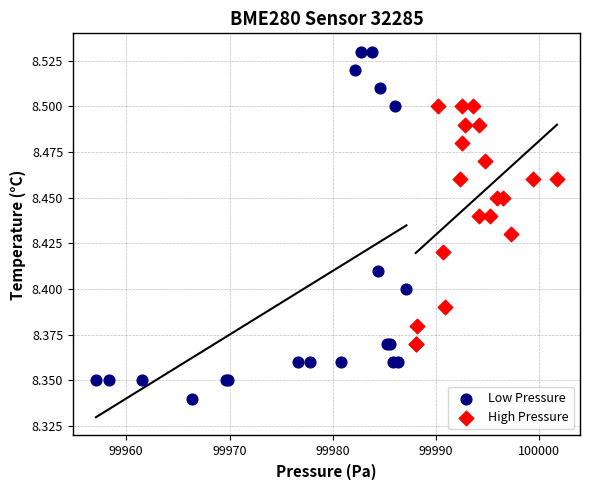

What are all the series names shown in the legend?

Low Pressure, High Pressure